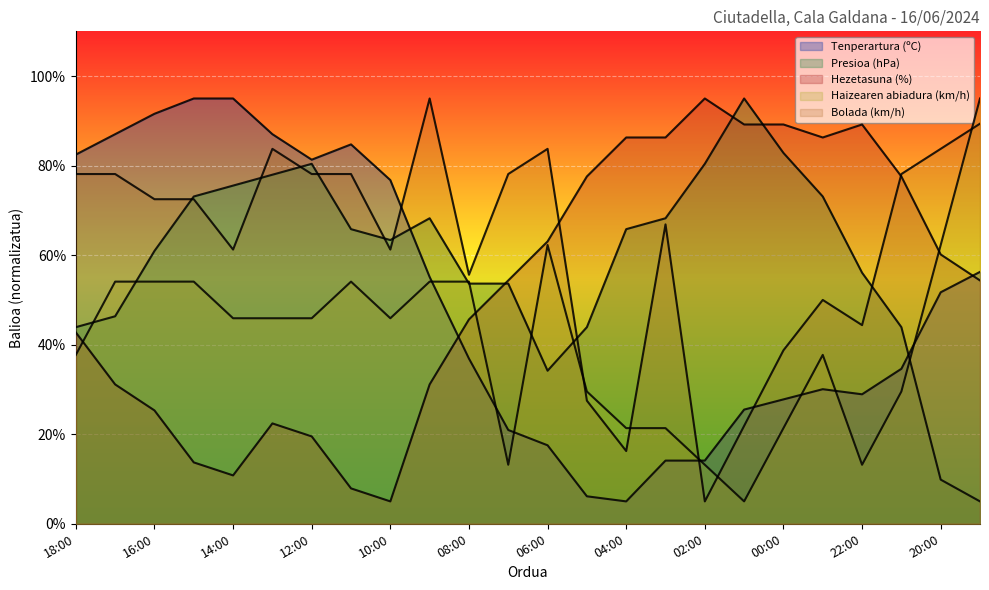

Which series has the widest spread of values?

Tenperartura (ºC)